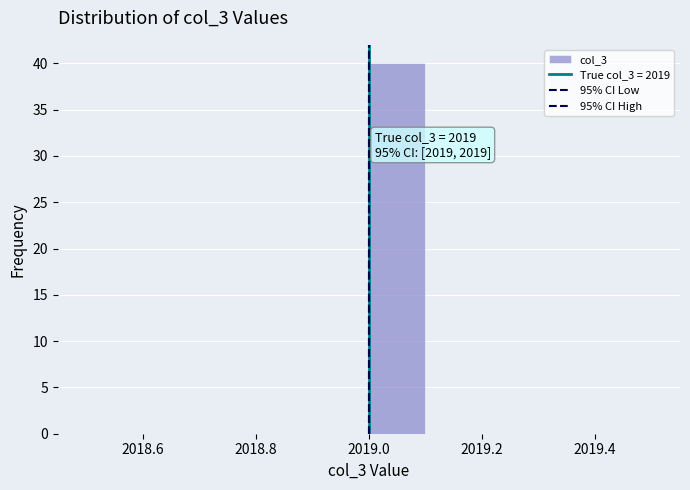

Over which range of the x-axis is the bar tallest?

2019.0 to 2019.1